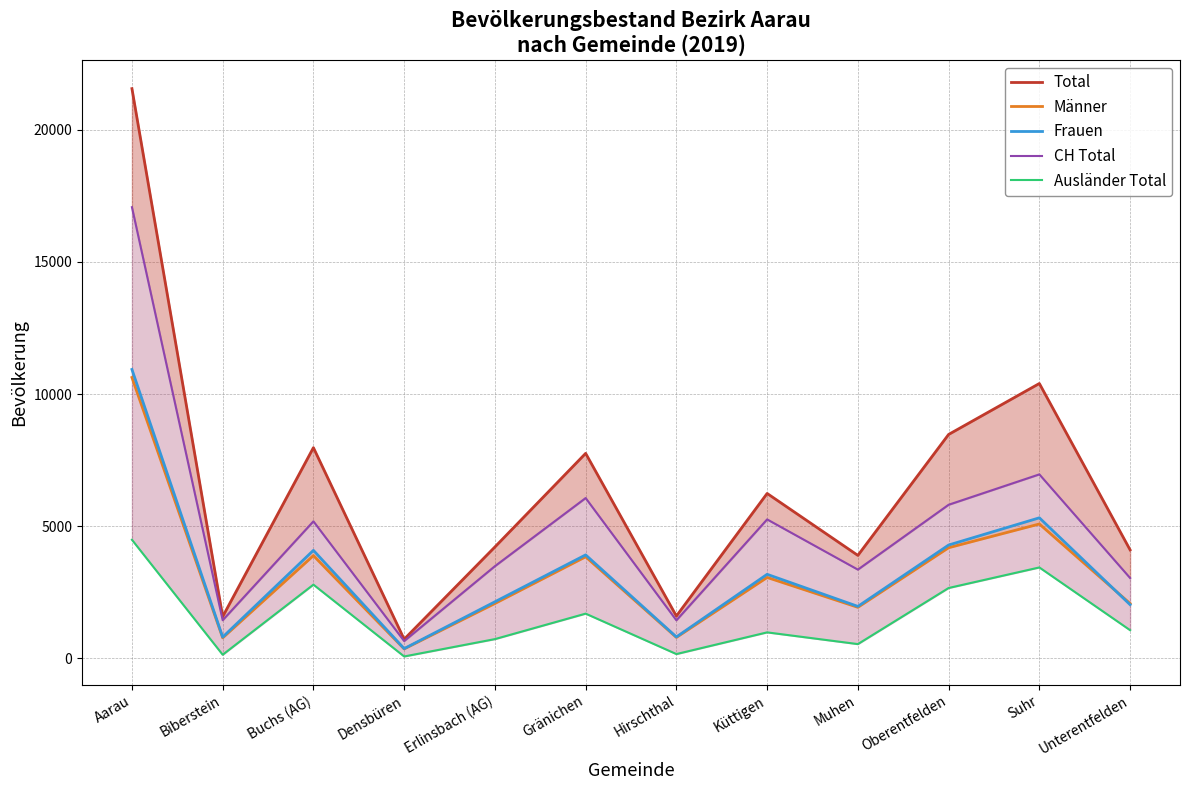

Which category has the highest value in the CH Total series?

Aarau